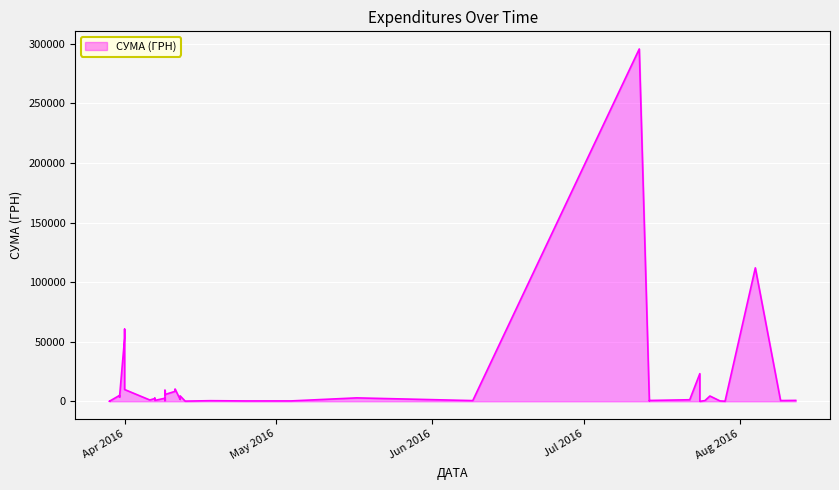

Approximately how many times larger is the value at 31.03.2016 compared to 22.07.2016?

2.9